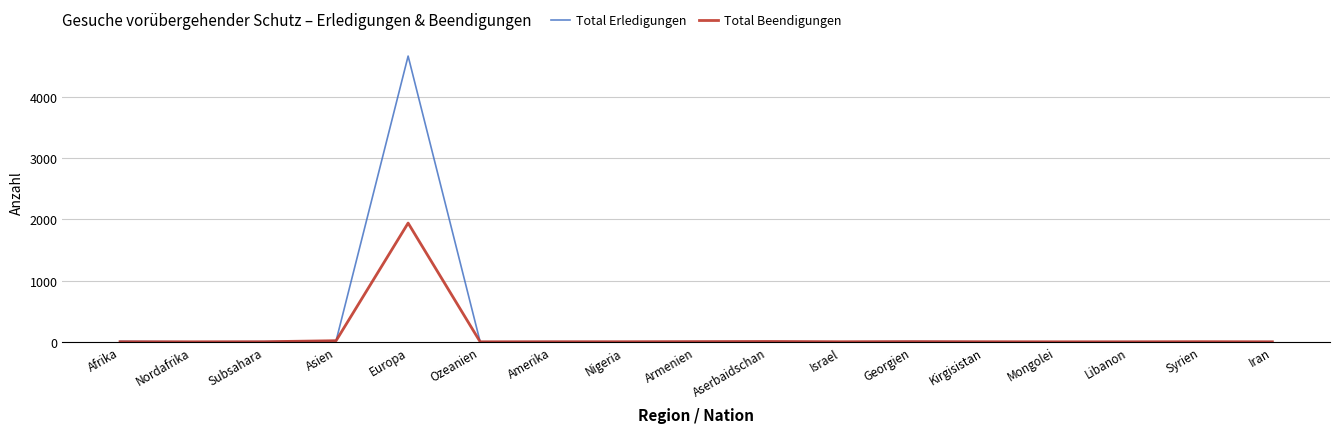

Which series has the widest spread of values?

Total Erledigungen